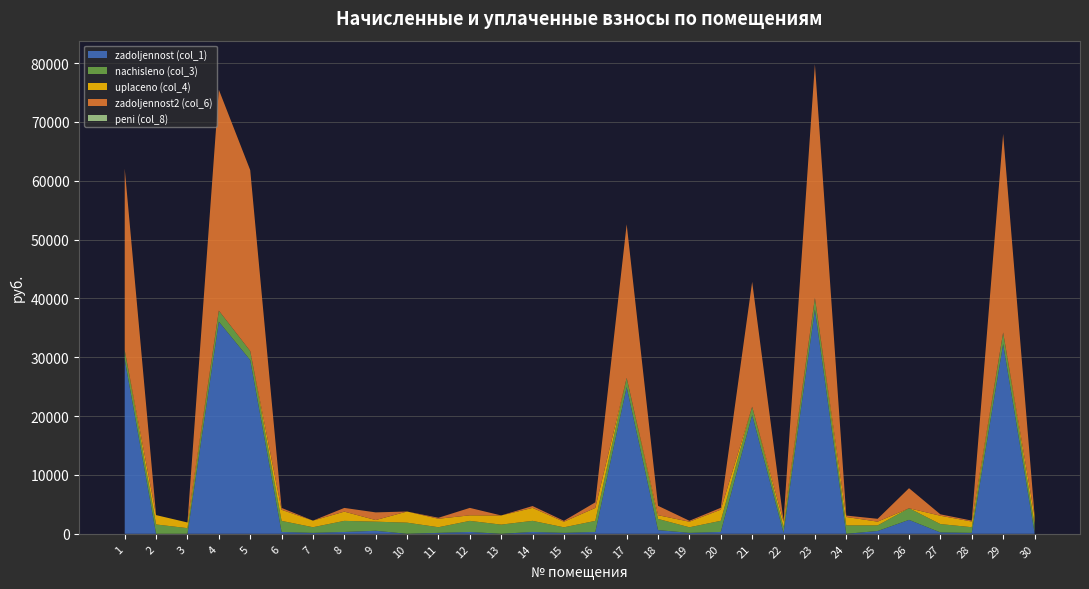

Reading left to right, extract all data points from this chart.

zadoljennost (col_1): 29648.8	0.0	0.0	36054.4	29526.8	314.3	160.1	314.3	516.2	0.0	160.1	314.3	0.0	314.8	157.9	314.3	24932.3	632.8	158.5	315.9	20185.3	160.1	38128.6	0.0	478.2	2368.9	236.4	160.6	32242.5	236.9
nachisleno (col_3): 1545.5	1590.0	963.5	1879.4	1539.1	1885.7	960.4	1885.7	1548.7	1895.3	960.4	1885.7	1561.4	1888.9	947.6	1885.7	1570.9	1898.5	950.8	1895.3	1418.3	960.4	1987.5	1431.0	954.0	1978.0	1418.3	963.5	1981.1	1421.5
uplaceno (col_4): 0.0	1590.0	963.5	0.0	0.0	1885.7	1120.4	1571.5	269.6	1895.3	1440.5	942.9	1561.4	2203.7	947.6	2200.0	0.0	632.8	948.8	1895.3	0.0	960.4	0.0	1431.0	637.2	0.0	1418.3	963.5	0.0	1421.5
zadoljennost2 (col_6): 30869.2	0.0	0.0	37538.5	30742.2	314.3	0.0	628.6	1301.4	0.0	160.1	1262.9	0.0	314.8	157.9	944.3	26097.1	1595.4	158.5	315.9	21215.5	160.1	39698.0	238.5	479.4	3405.1	236.4	160.6	33728.7	236.9
peni (col_8): 0.0	0.0	0.0	0.0	0.0	0.0	0.0	0.0	8.7	0.0	6.1	0.0	0.0	0.0	0.0	6.2	0.0	2.0	0.0	0.0	0.0	0.0	0.0	0.0	0.0	0.0	0.0	0.0	0.0	0.0